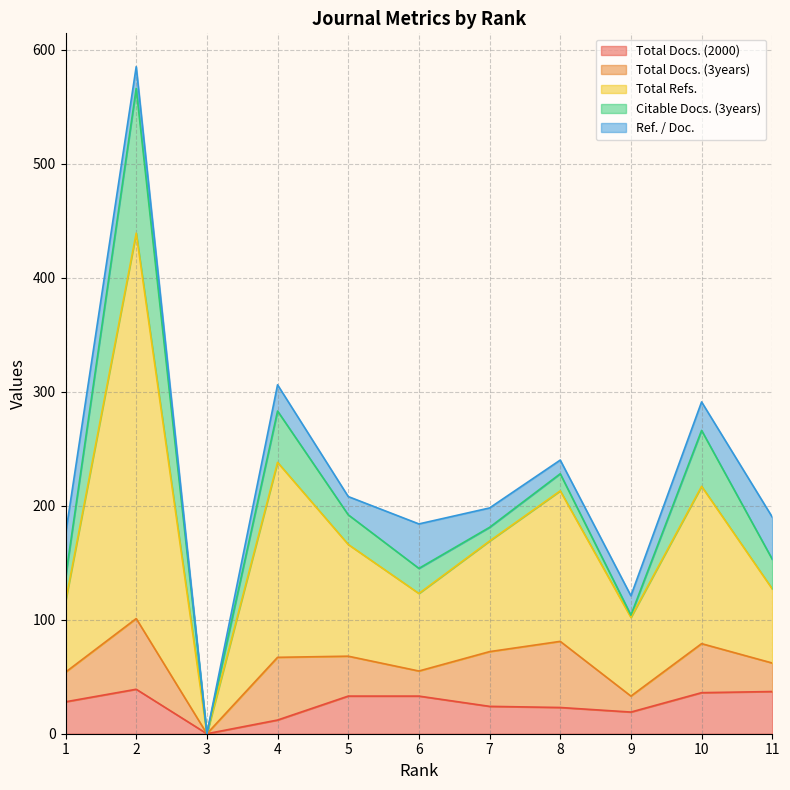

Which series ends up on top after the final intersection of Citable Docs. (3years) and Total Docs. (2000)?

Total Docs. (2000)